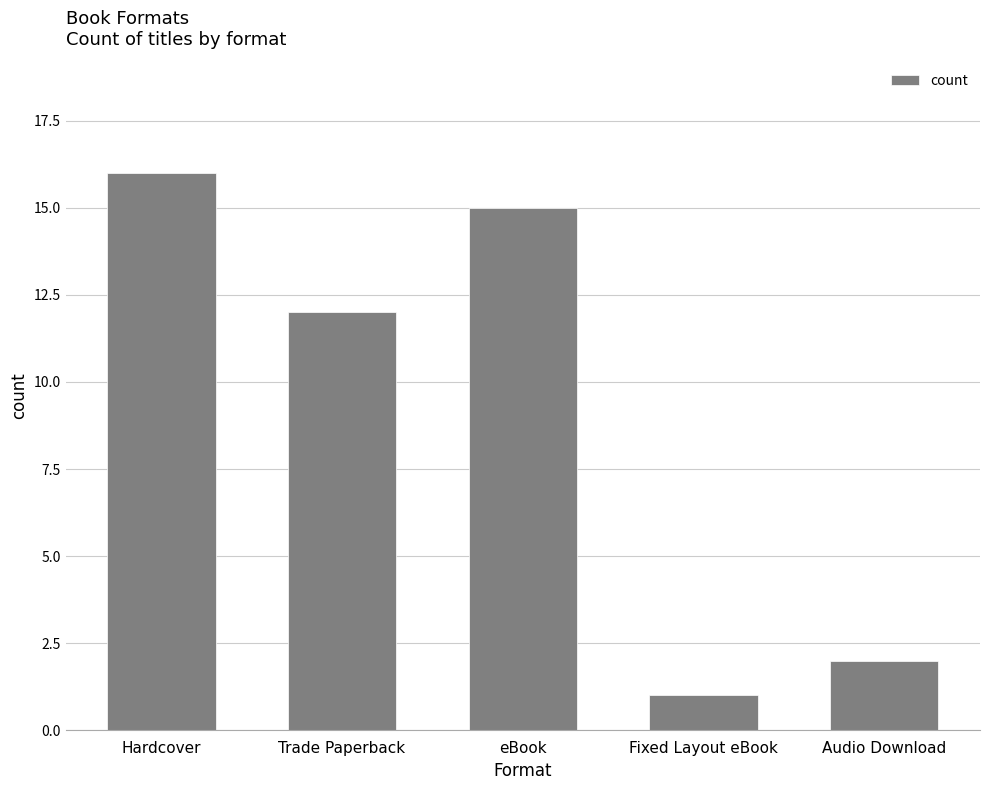

What is the label of the 3rd bar from the left?

eBook